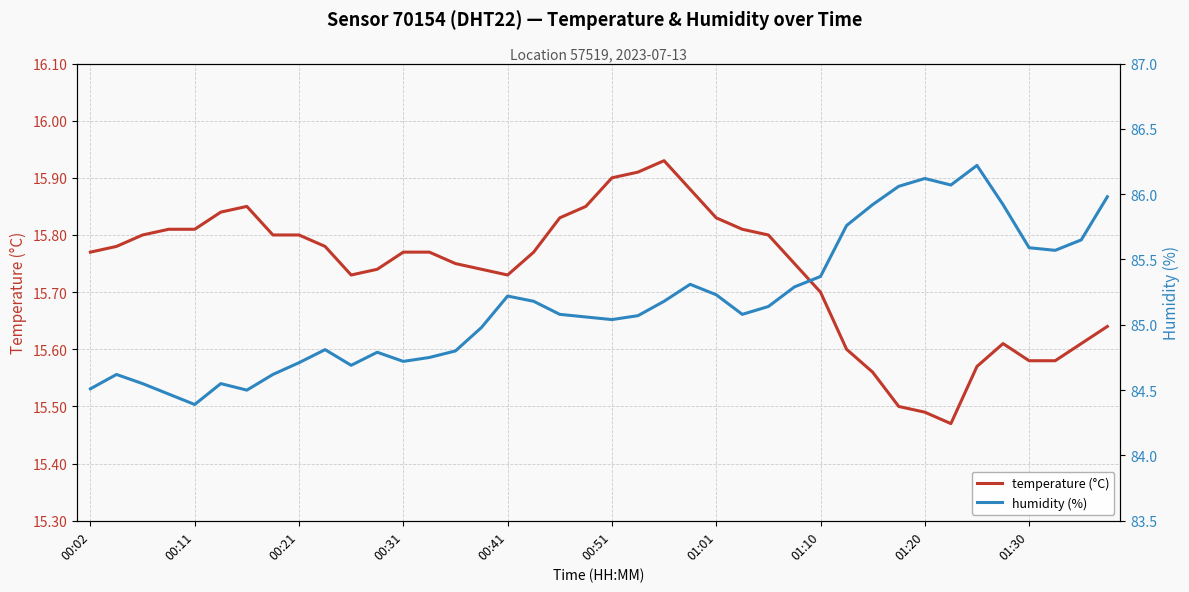

Does the chart have visible grid lines?

Yes